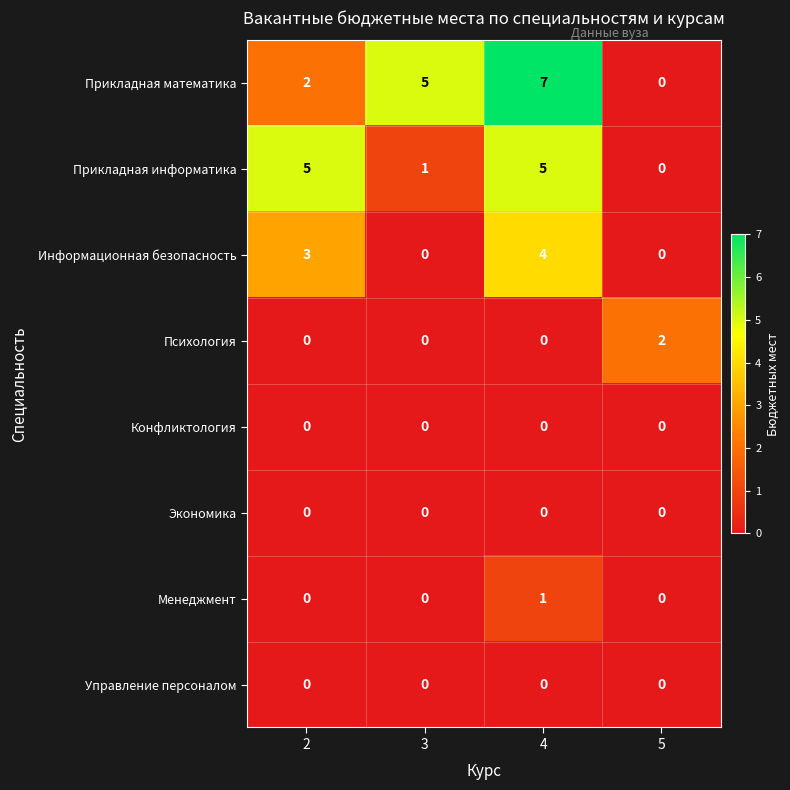

How many distinct data groups are displayed?

8